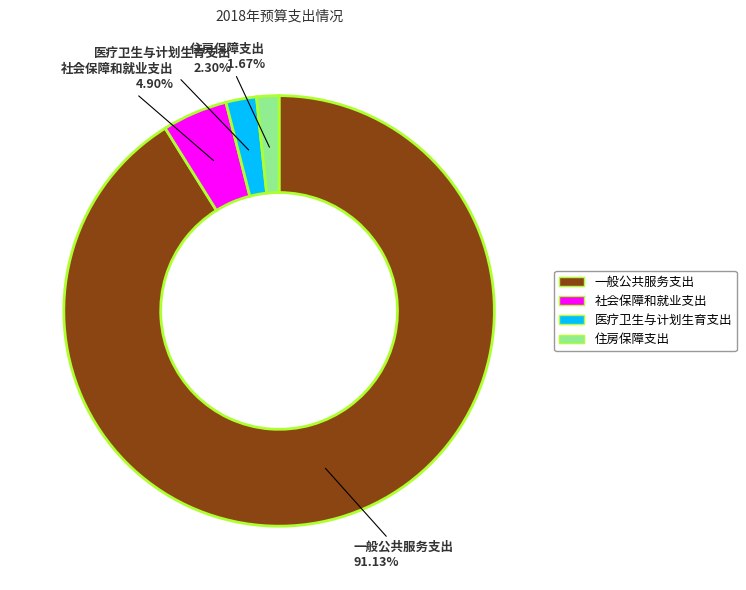

Which slice is the smallest?

住房保障支出